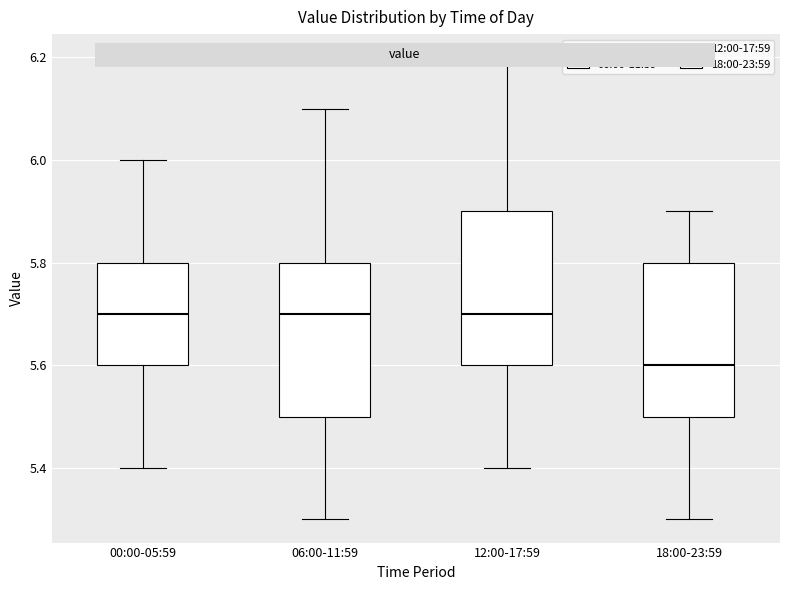

Reading left to right, read every box against the y-axis: the position of its median line, the range the box covers, and the ends of its whiskers. The values are not printed on the chart, so give them approximately, as read against the axis.

00:00-05:59: median 5.7, box 5.6 to 5.8, whiskers 5.4 to 6.0
06:00-11:59: median 5.7, box 5.5 to 5.8, whiskers 5.3 to 6.1
12:00-17:59: median 5.7, box 5.6 to 5.9, whiskers 5.4 to 6.2
18:00-23:59: median 5.6, box 5.5 to 5.8, whiskers 5.3 to 5.9